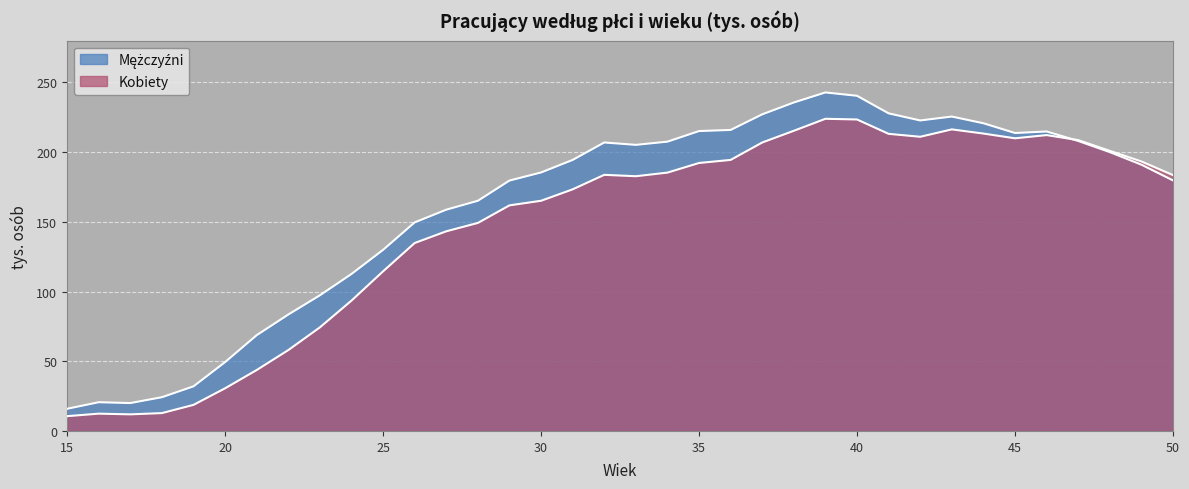

Where do Kobiety and Mężczyźni first cross each other?

46 and 47